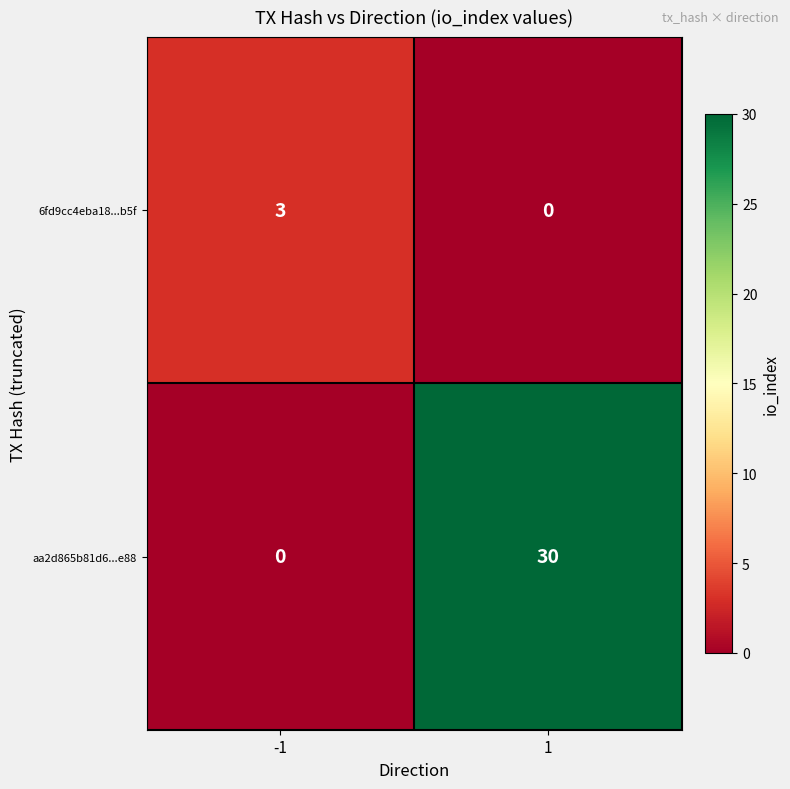

Which series has the widest spread of values?

aa2d865b81d6...e88